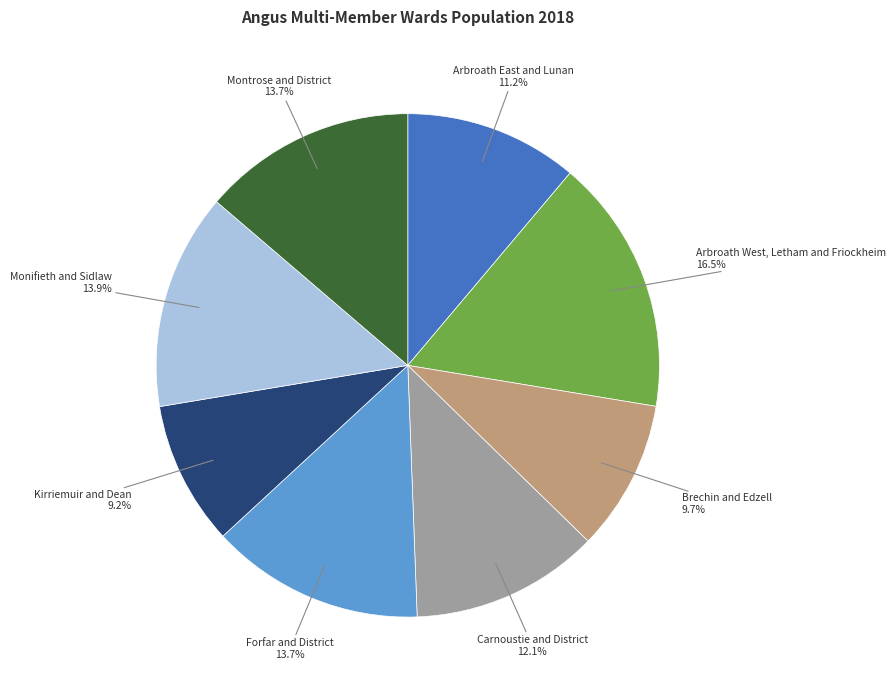

What percentage is NOT represented by Kirriemuir and Dean 9.2%?

90.8%